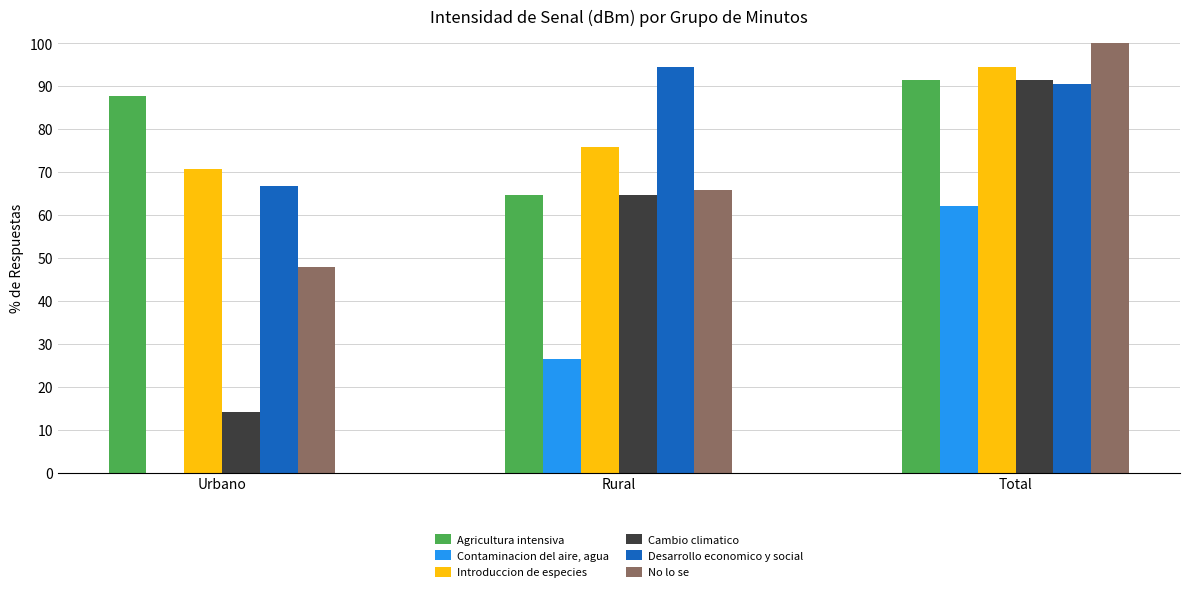

Between Urbano and Rural, which series saw the biggest shift?

Cambio climatico